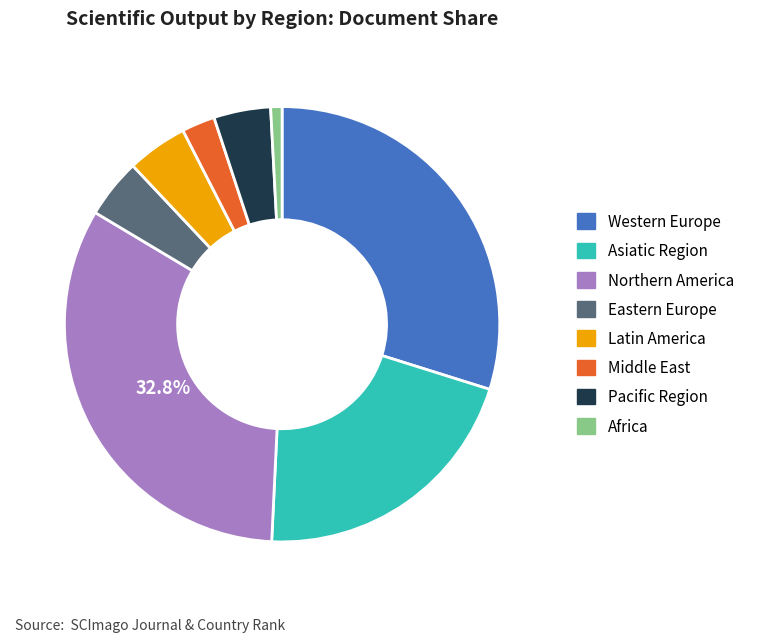

Which category has the biggest portion of the pie?

Northern America